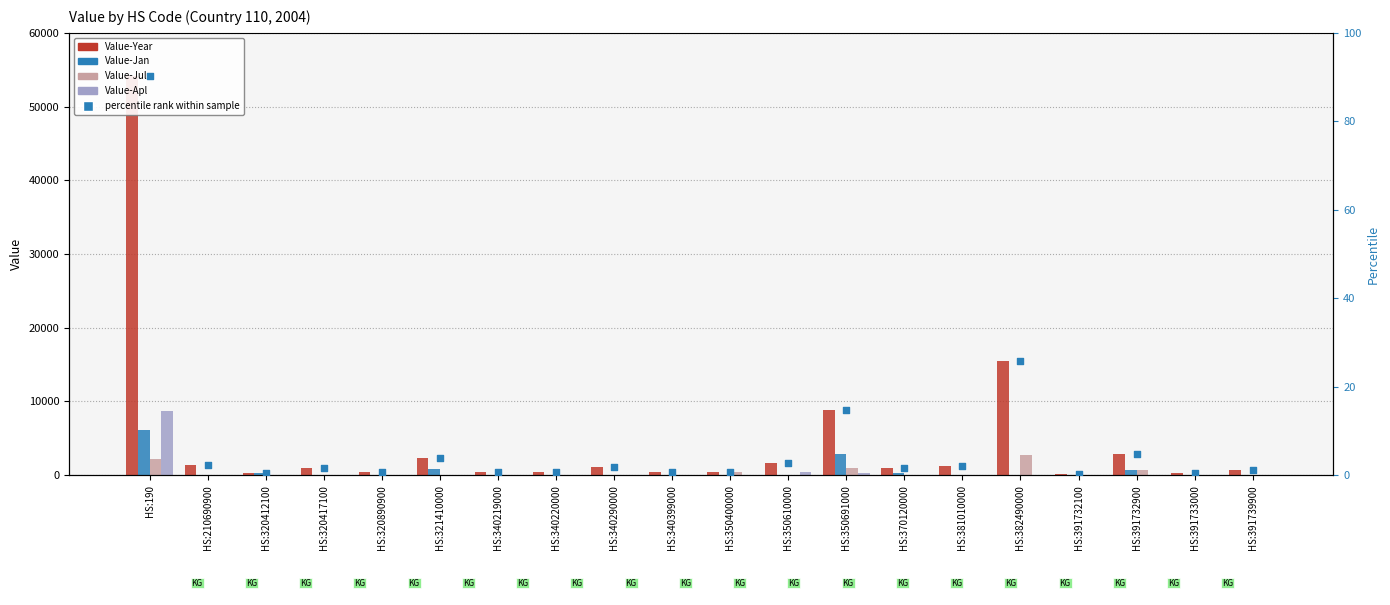

What are all the series names shown in the legend?

Value-Year, Value-Jan, Value-Jul, Value-Apl, percentile rank